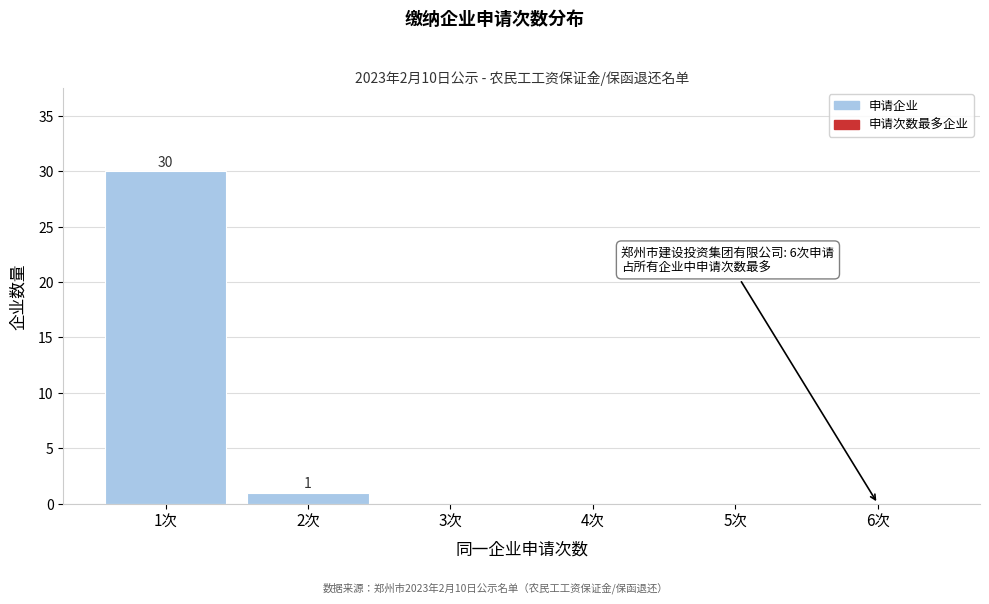

Reading right to left, list all the values displayed in this chart.

6次=0	5次=0	4次=0	3次=0	2次=1	1次=30